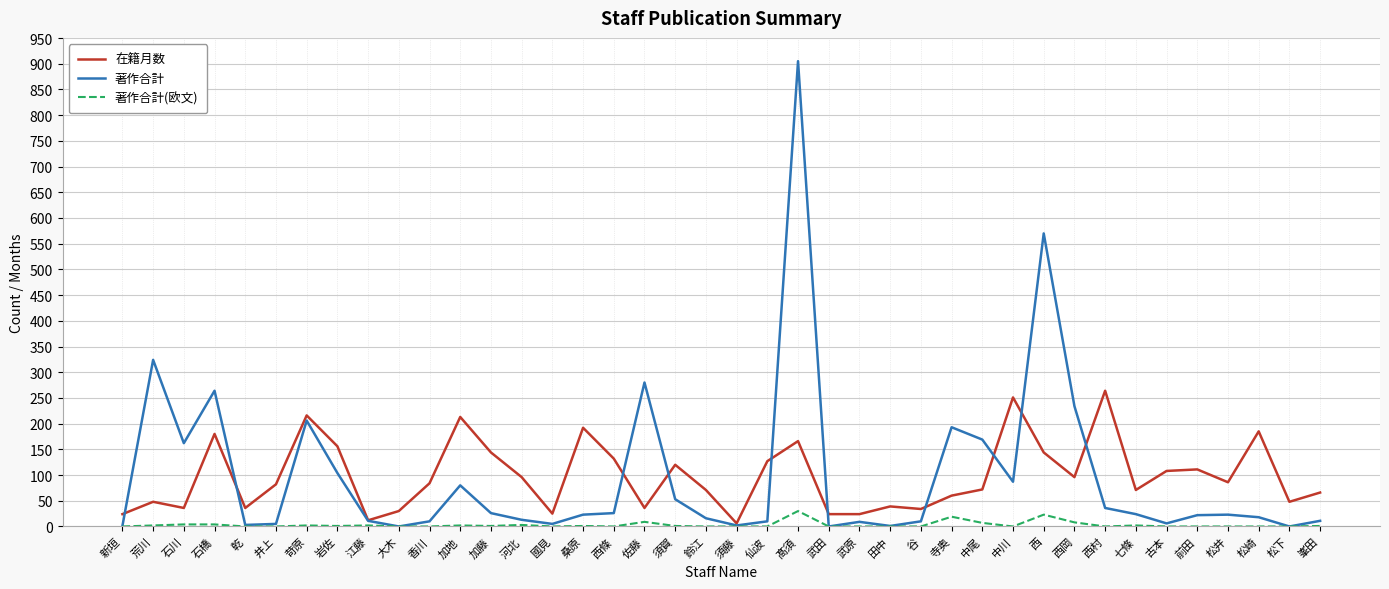

The 在籍月数 series shows 48 at 松下. True or false?

True